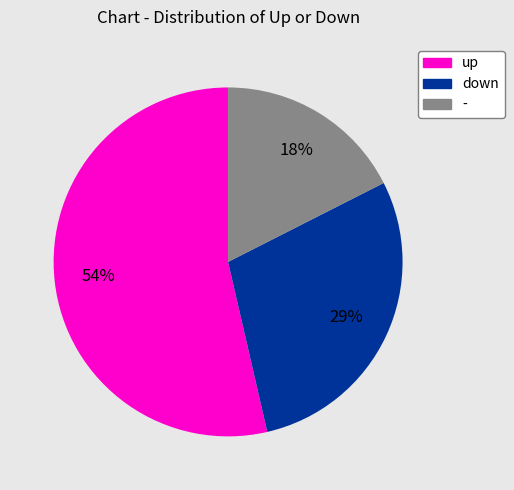

Combined, do up and down account for over 50%?

Yes